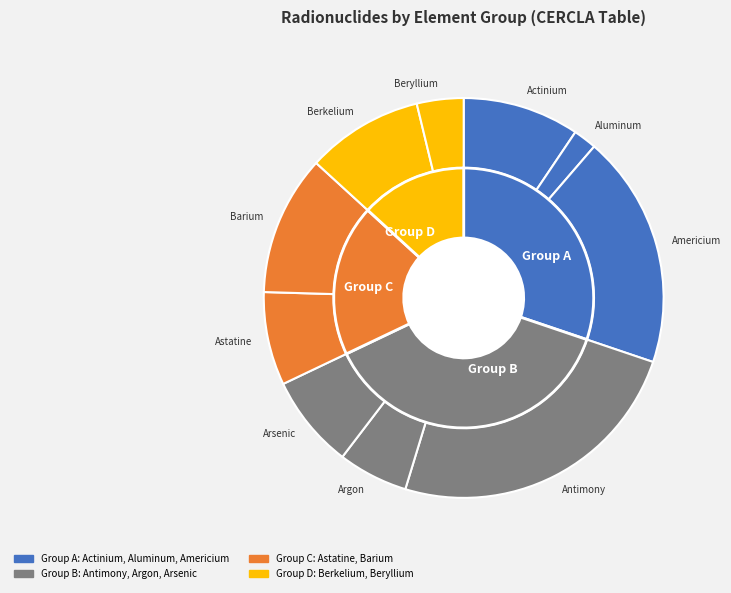

What percentage do Arsenic and Beryllium together represent?

11.3%